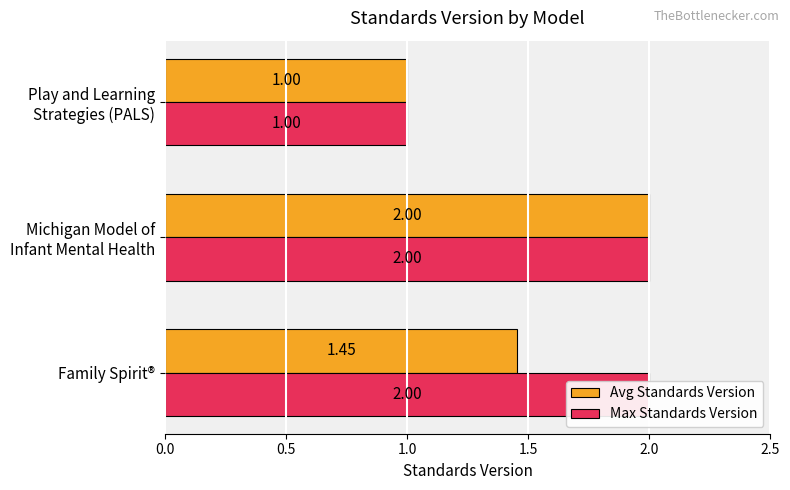

The value of Avg Standards Version at Family Spirit® is 2.4. True or false?

False